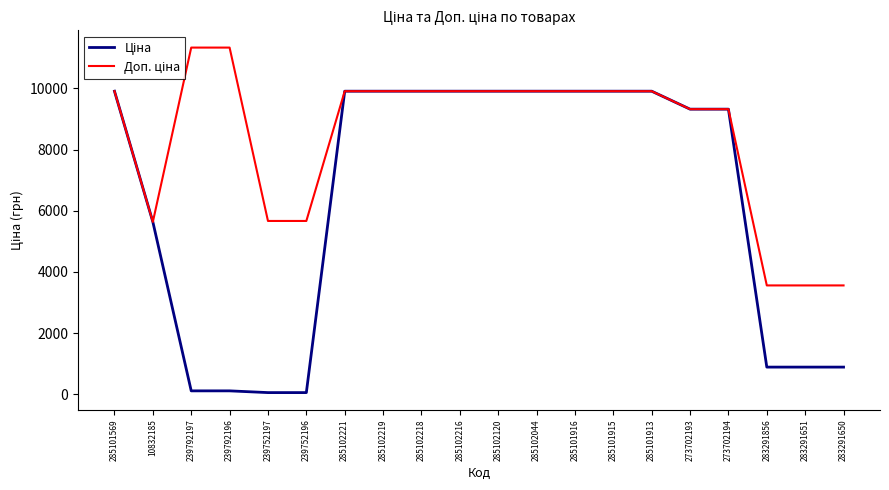

What is the total value across all series at 285101569?

19817.0